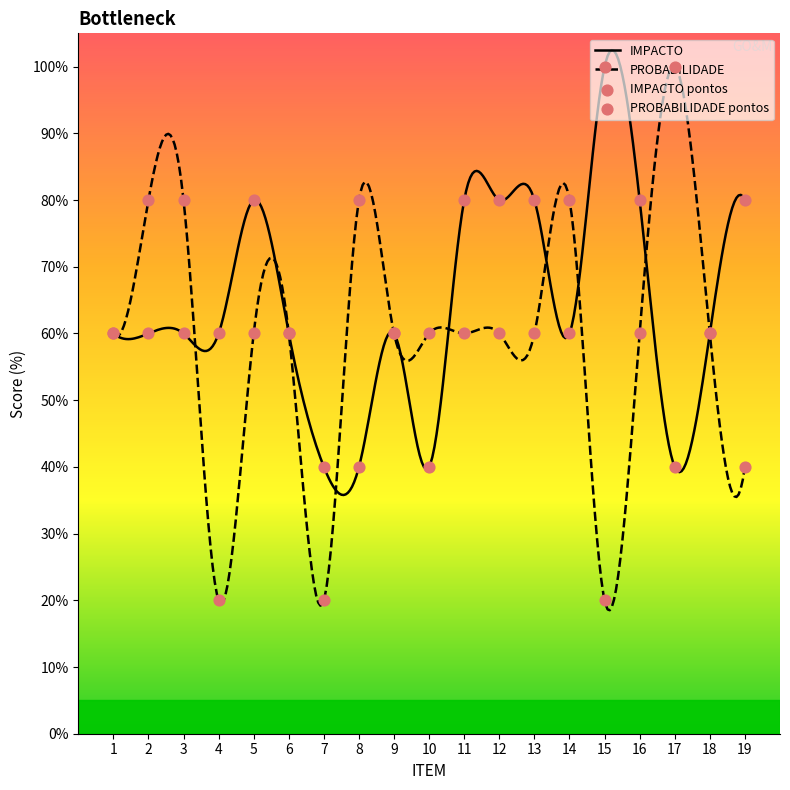

What is the total value across all series at 19?

120